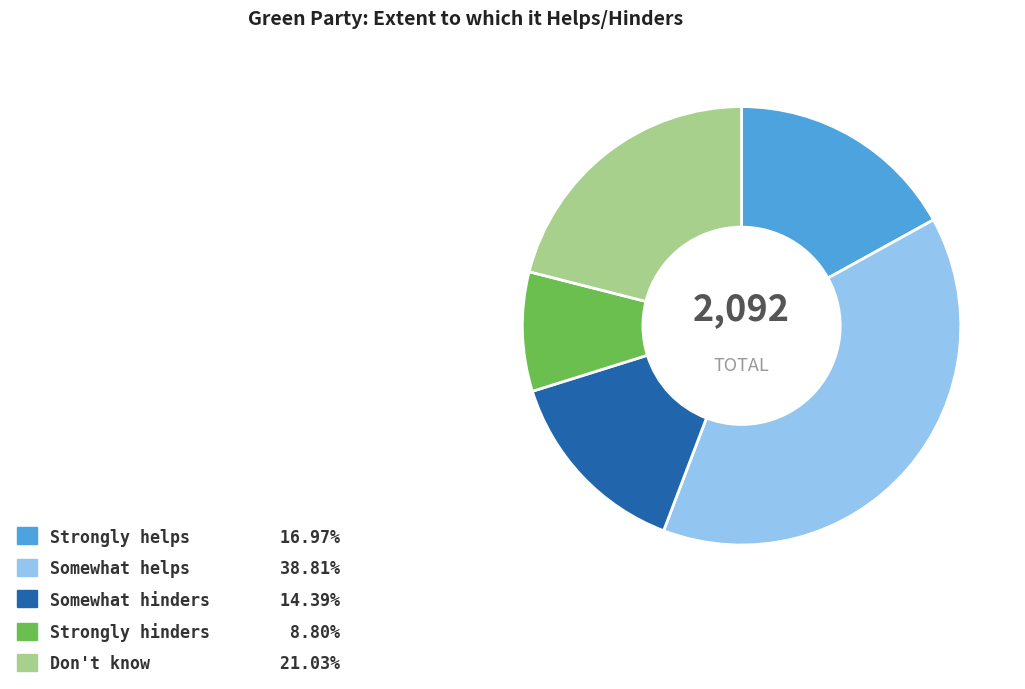

Is it true that Somewhat helps is 39% of the pie?

True